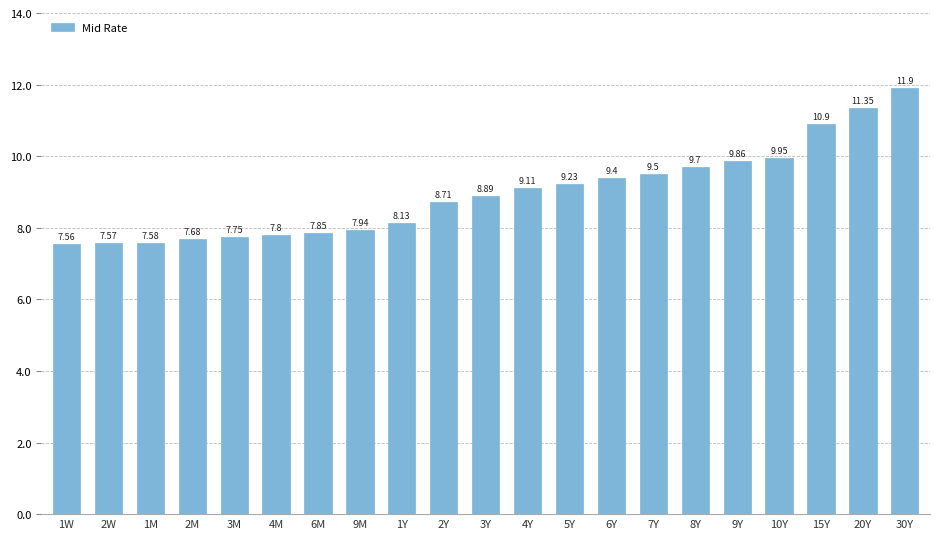

What is the greatest value displayed?

11.9